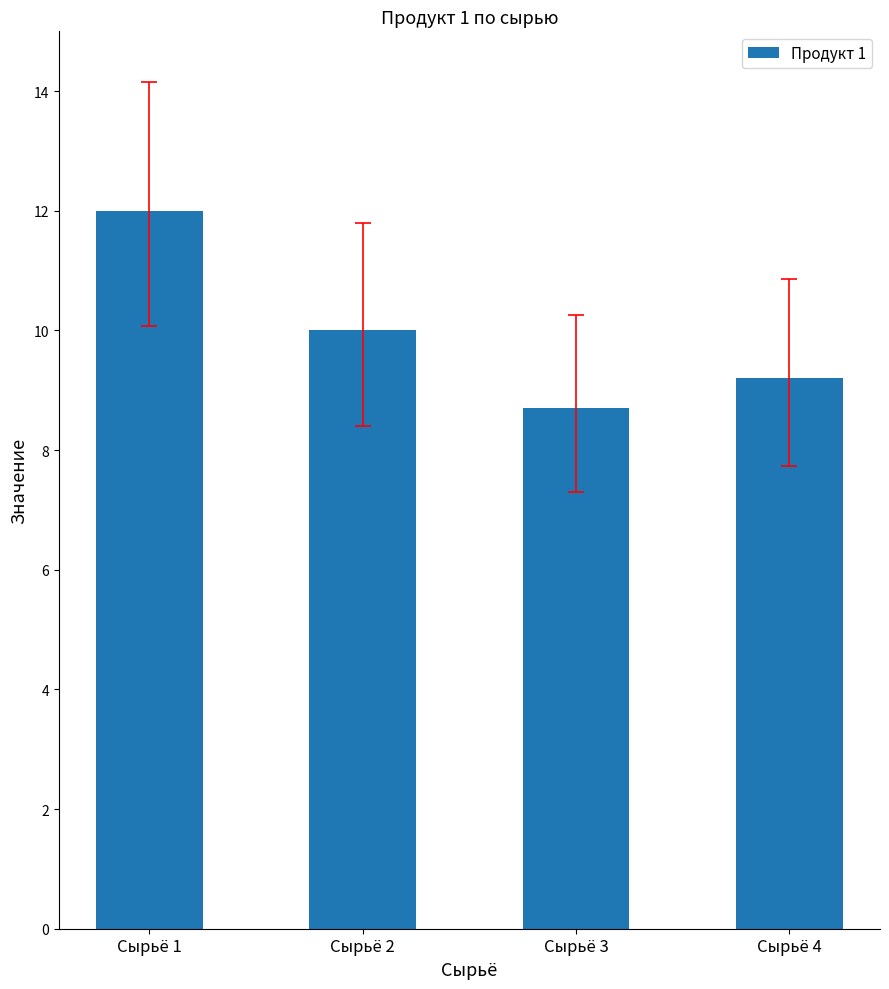

What is the greatest value displayed?

12.0